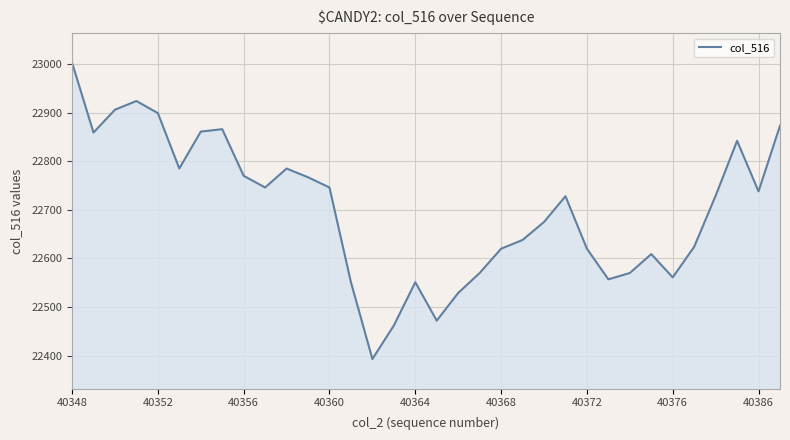

How many distinct data groups are displayed?

1